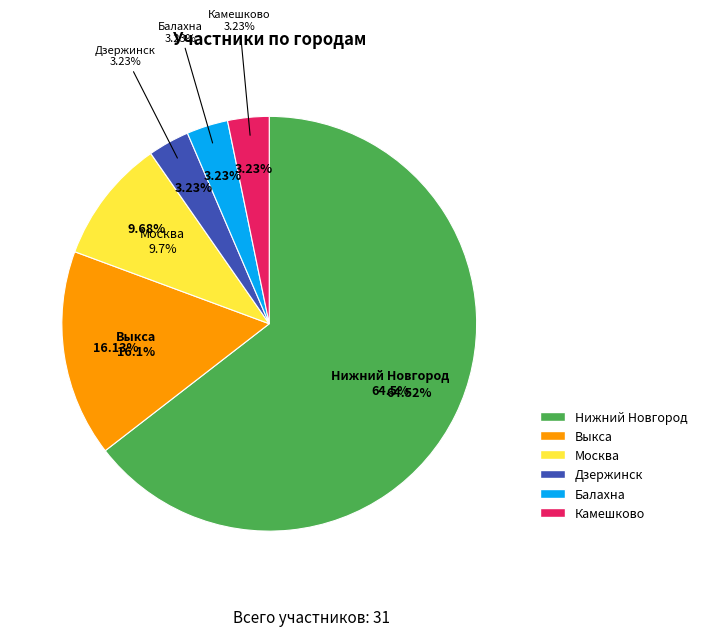

The Выкса slice represents 16% of the pie. True or false?

True